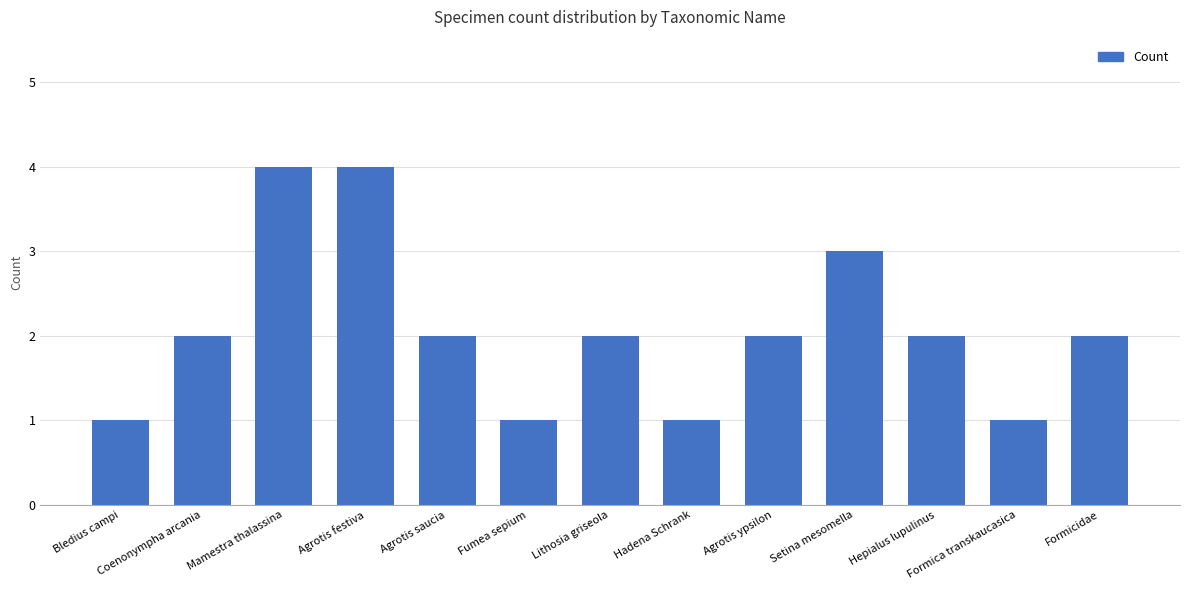

What is the ratio of the value at Setina mesomella to the value at Hepialus lupulinus?

1.5